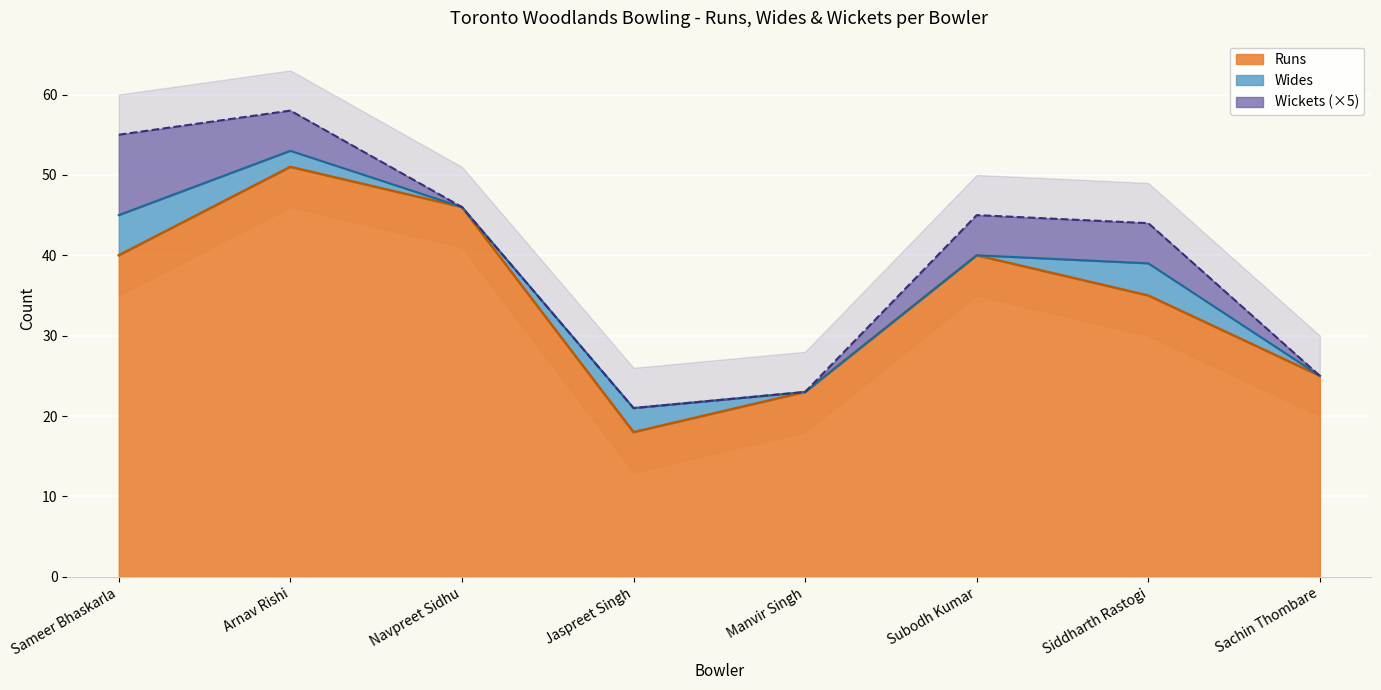

Where is Runs nearest to the value 34?

Siddharth Rastogi